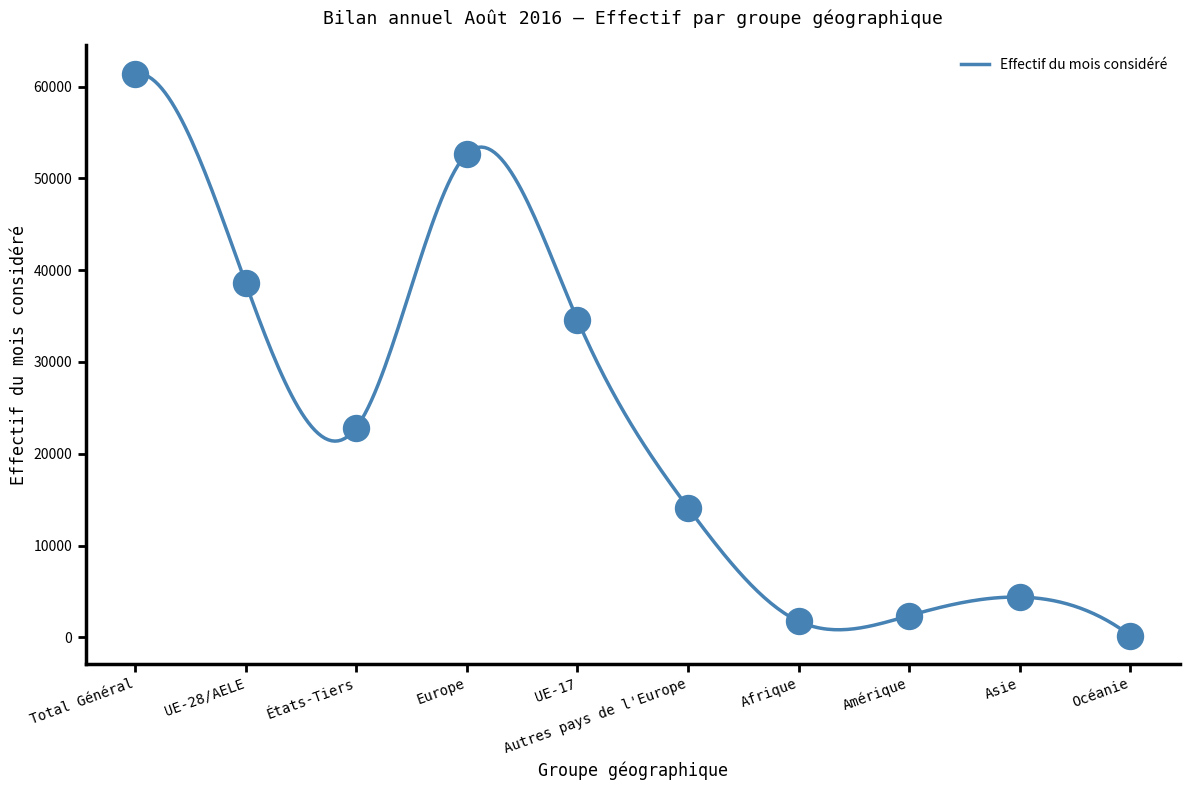

Which series has the largest total across all categories?

Effectif du mois considéré